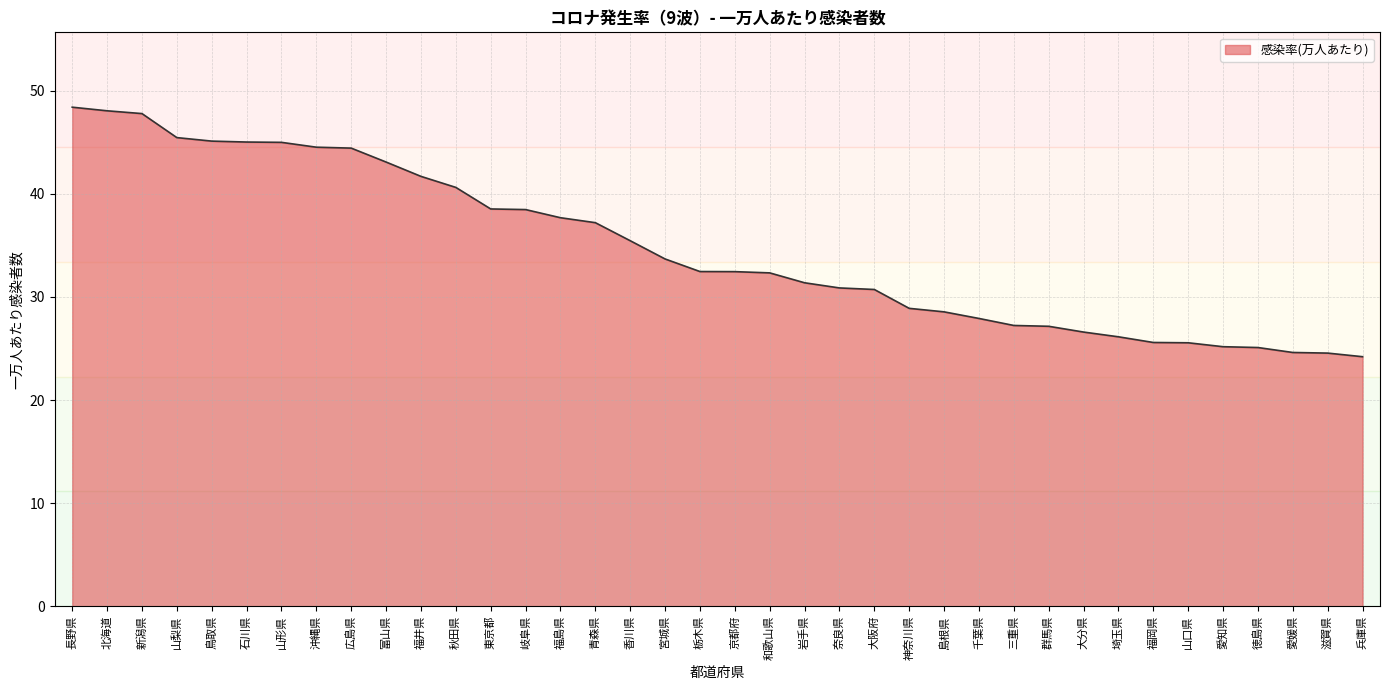

What is the smallest value displayed?

24.2